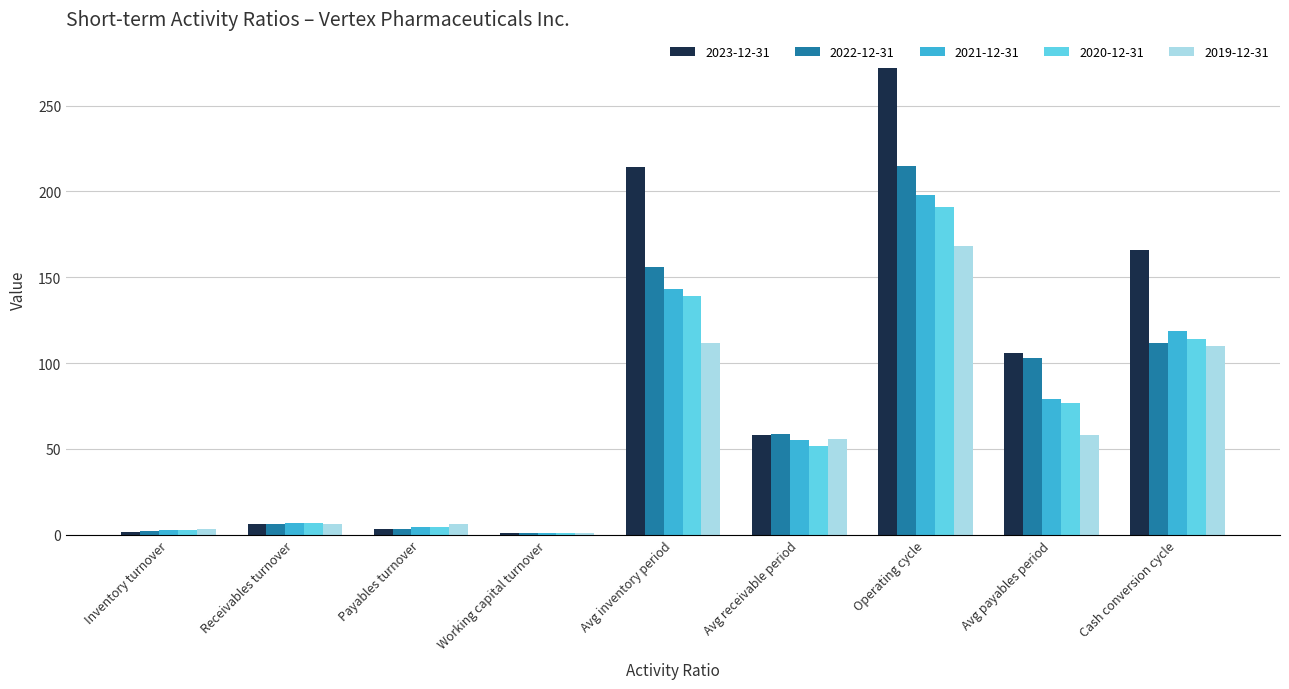

The value of 2019-12-31 at Avg inventory period is 42.7. True or false?

False